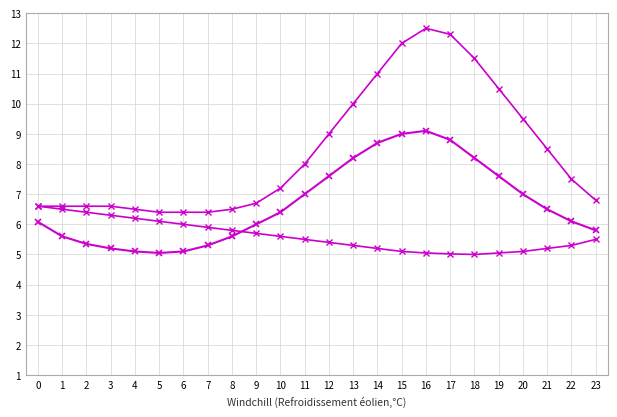

How many series are shown in this chart?

3